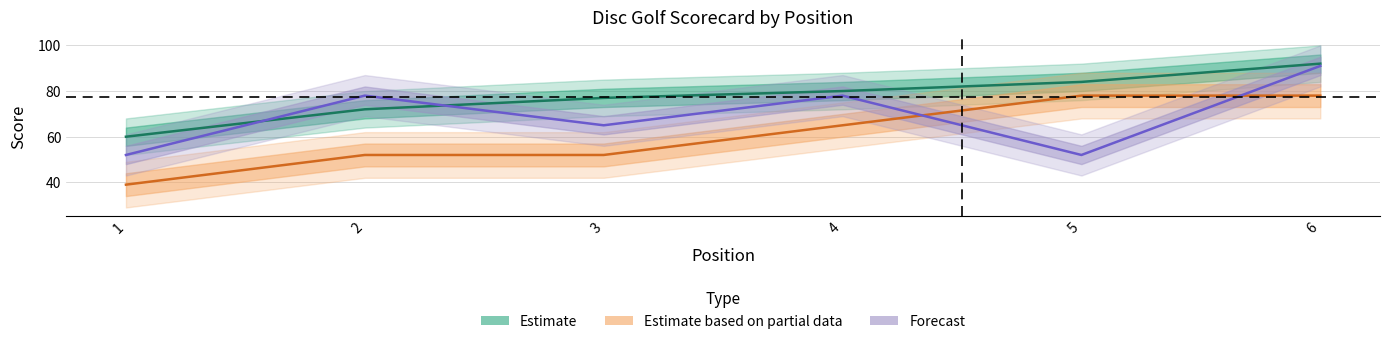

Does the chart have visible grid lines?

Yes